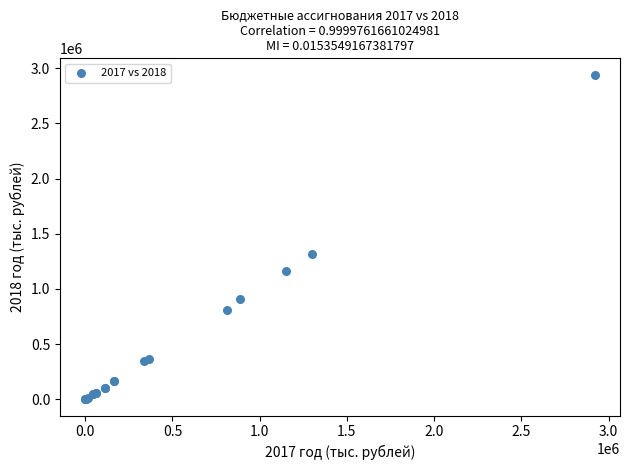

What Y value in the scatter plot is closest to 1471126?

1315929.8